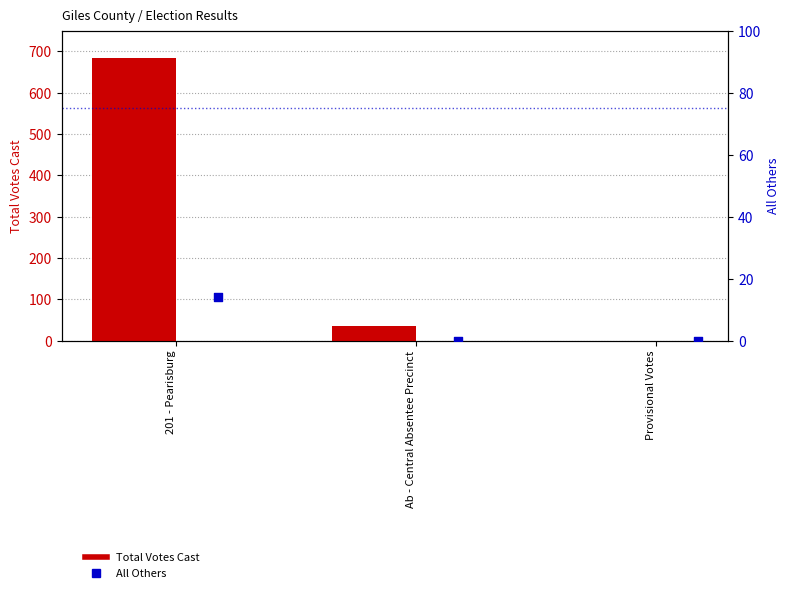

At how many categories does at least one series exceed 191?

1